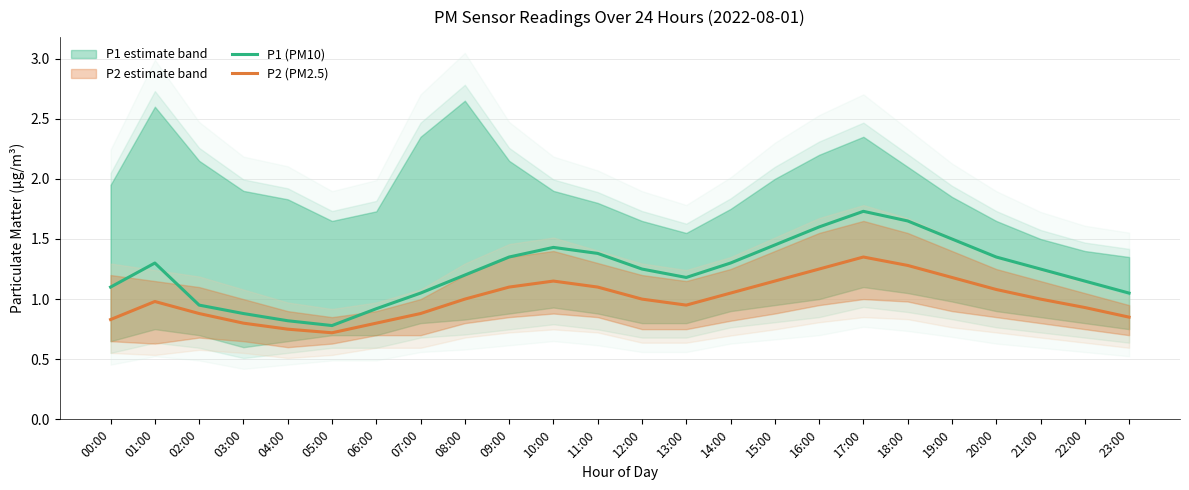

Which has a higher value, 17:00 or 13:00?

17:00